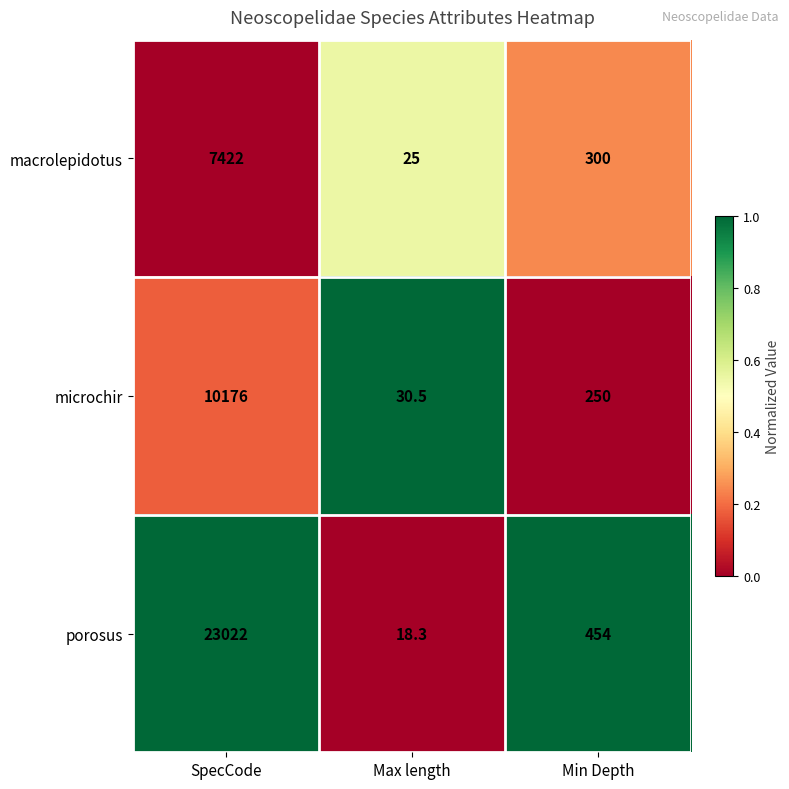

At which category is the sum across all series the highest?

SpecCode